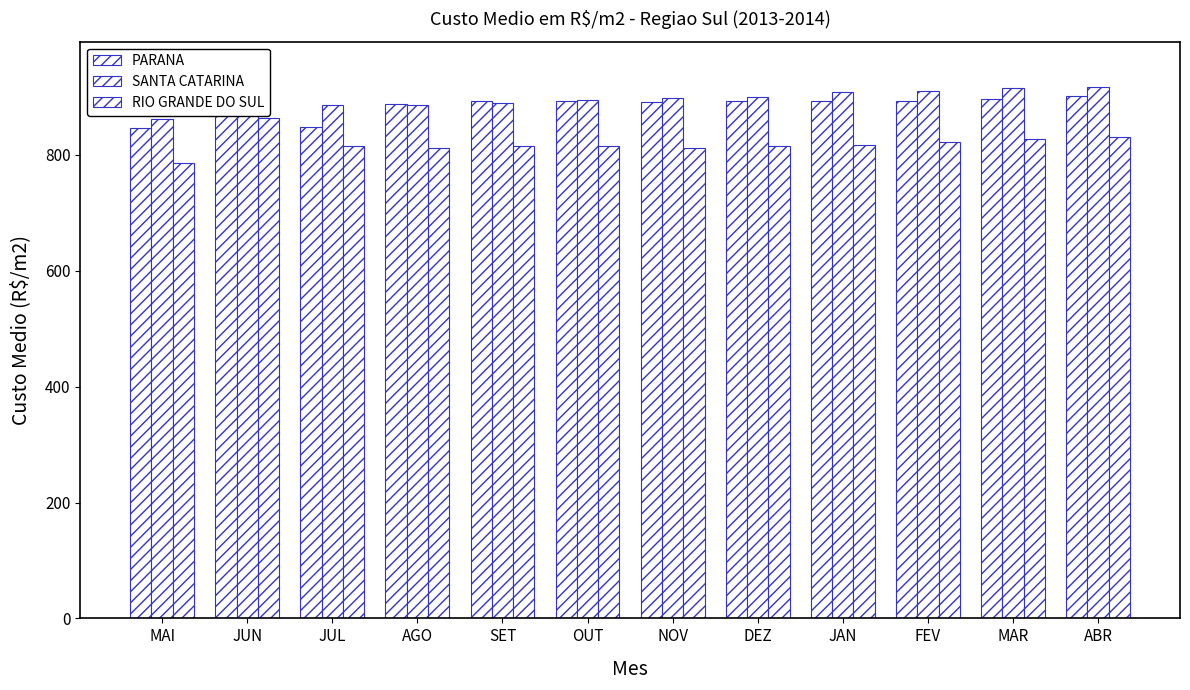

What is the maximum value shown in the chart?

948.2